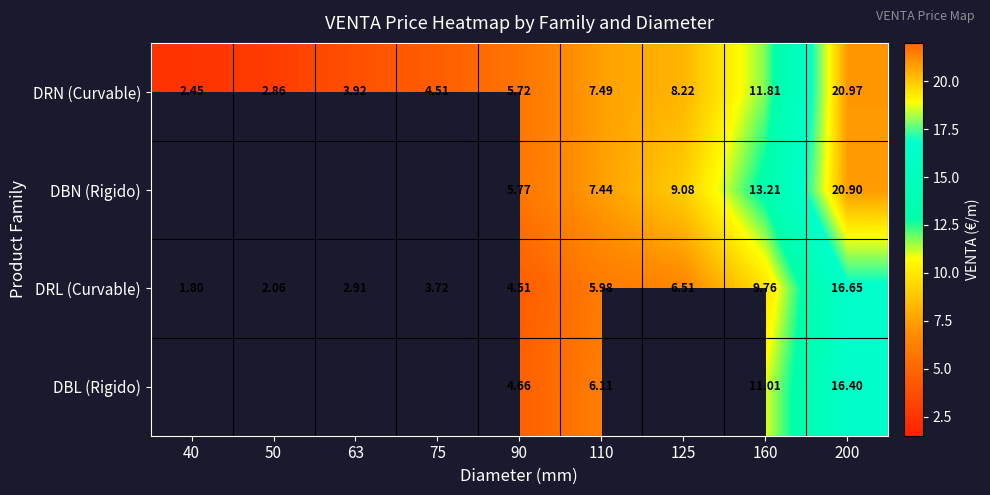

At how many categories does at least one series exceed 12?

2